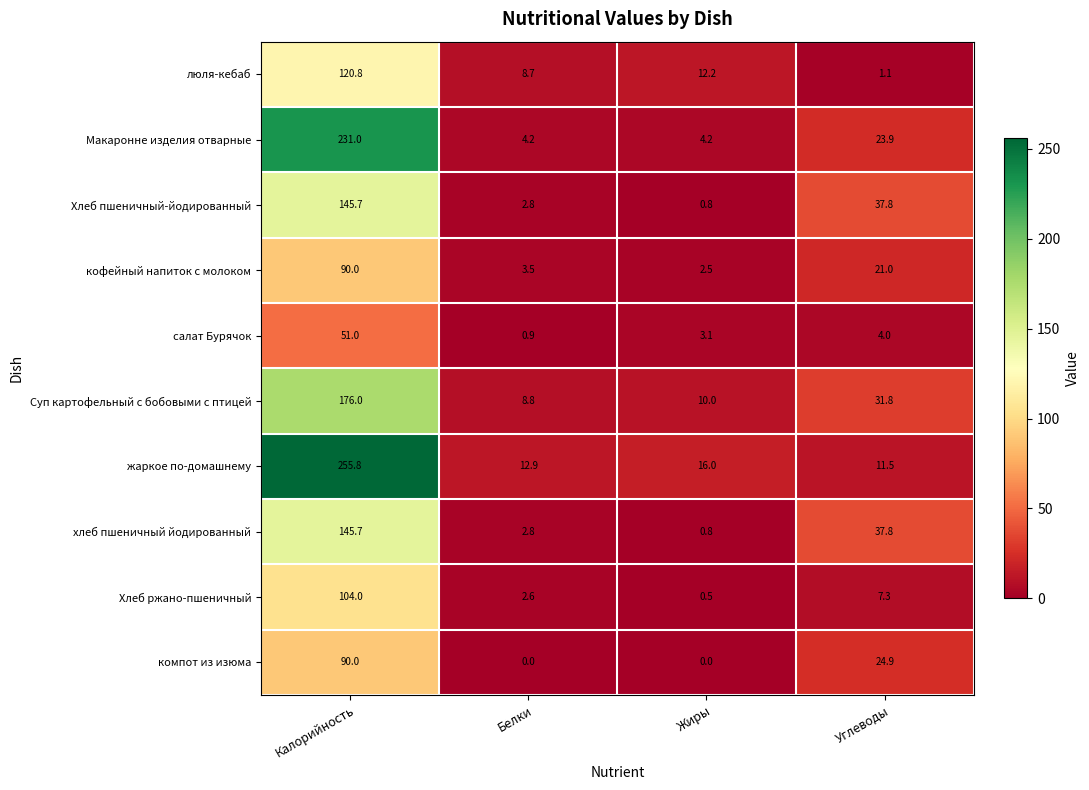

What is the lowest value of the жаркое по-домашнему series?

11.5